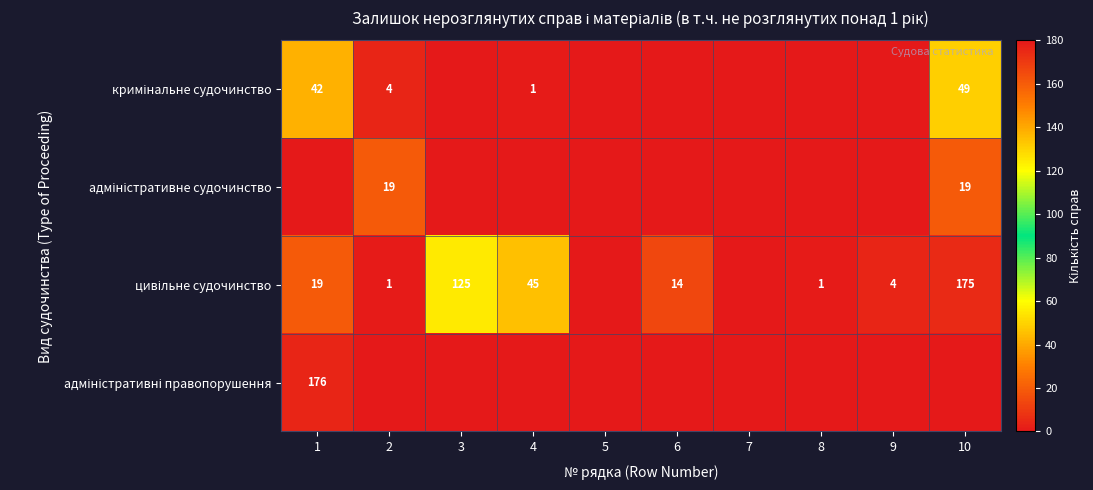

Rank the categories by адміністративне судочинство value from highest to lowest.

2, 10, 1, 3, 4, 5, 6, 7, 8, 9